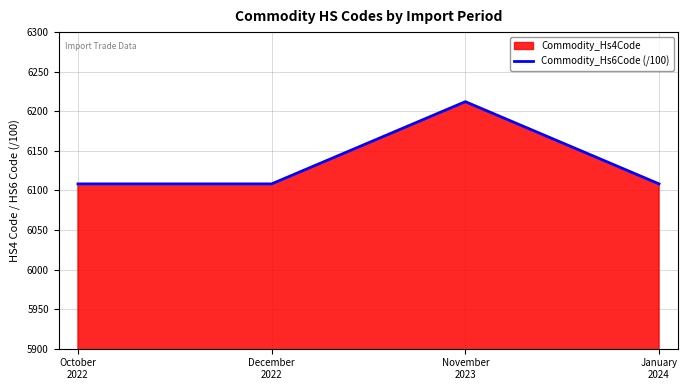

Reading left to right, list all the values displayed in this chart.

October
2022=6108.2	December
2022=6108.2	November
2023=6212.1	January
2024=6108.2